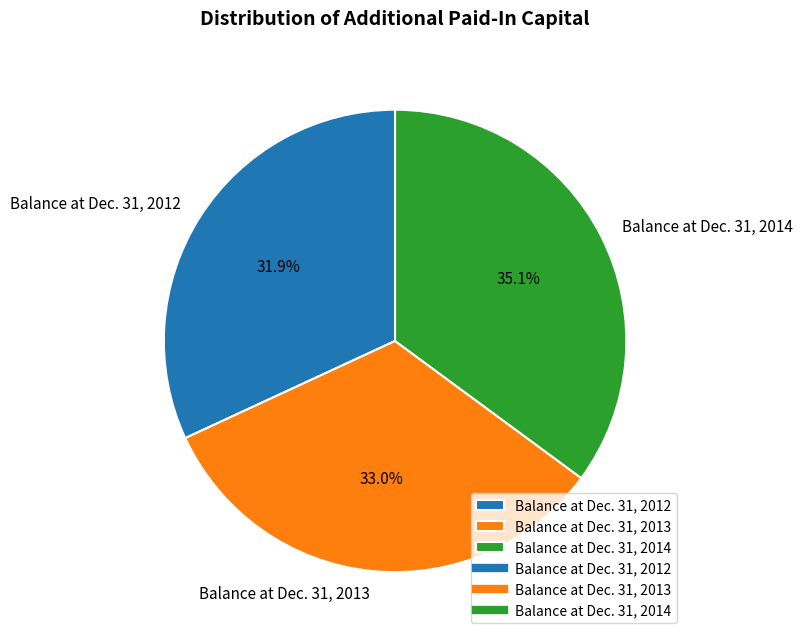

How many slices are in this pie chart?

3